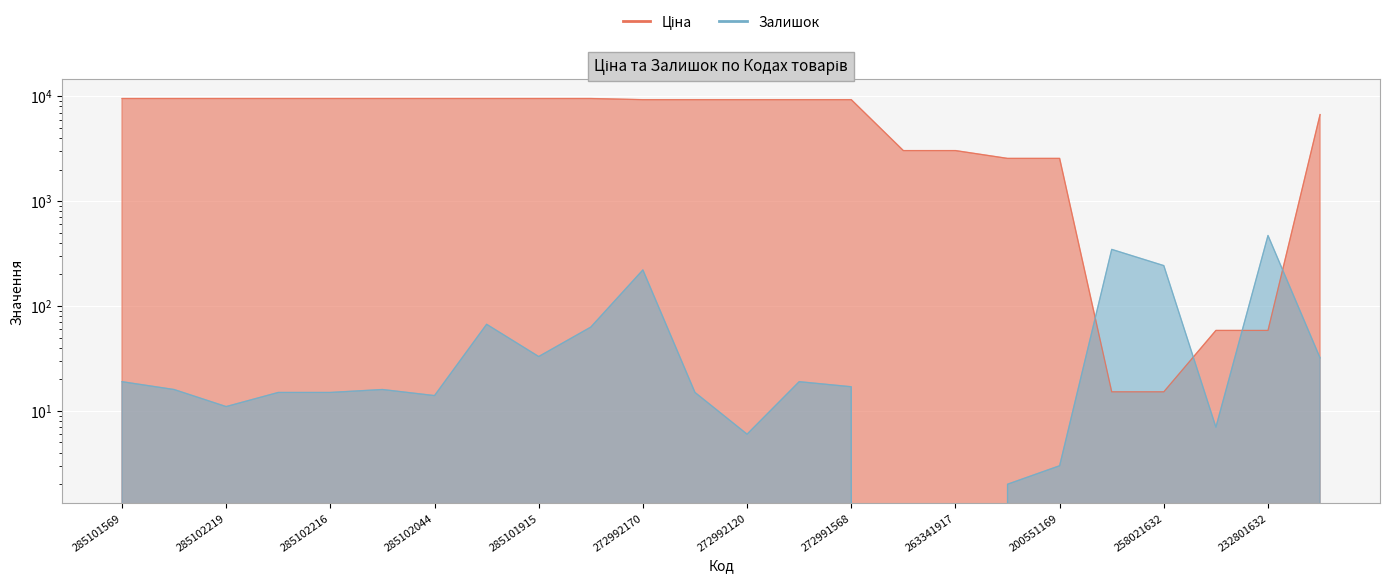

Between which two adjacent categories do Ціна and Залишок first intersect?

200551169 and 258021633